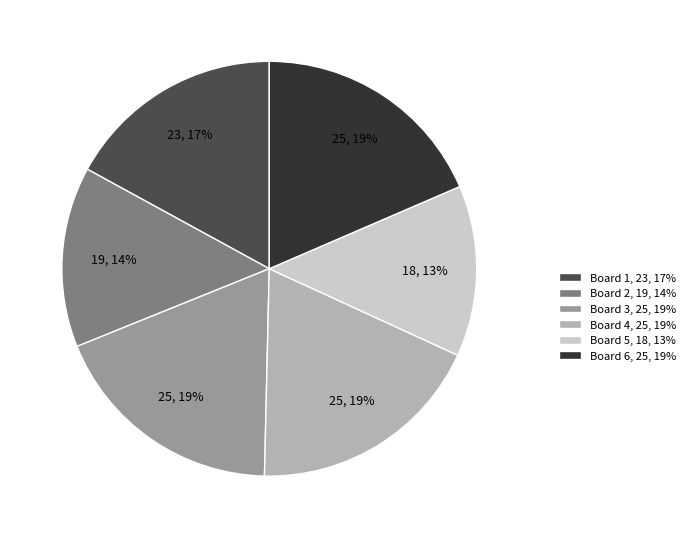

Is Board 2, 19, 14% the majority of the pie?

No